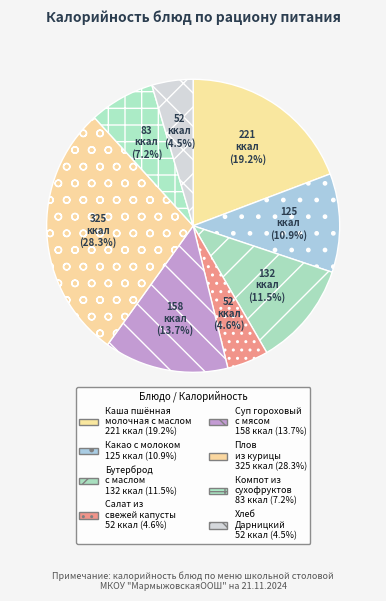

True or false: Бутерброд с маслом accounts for 1% of the total.

False